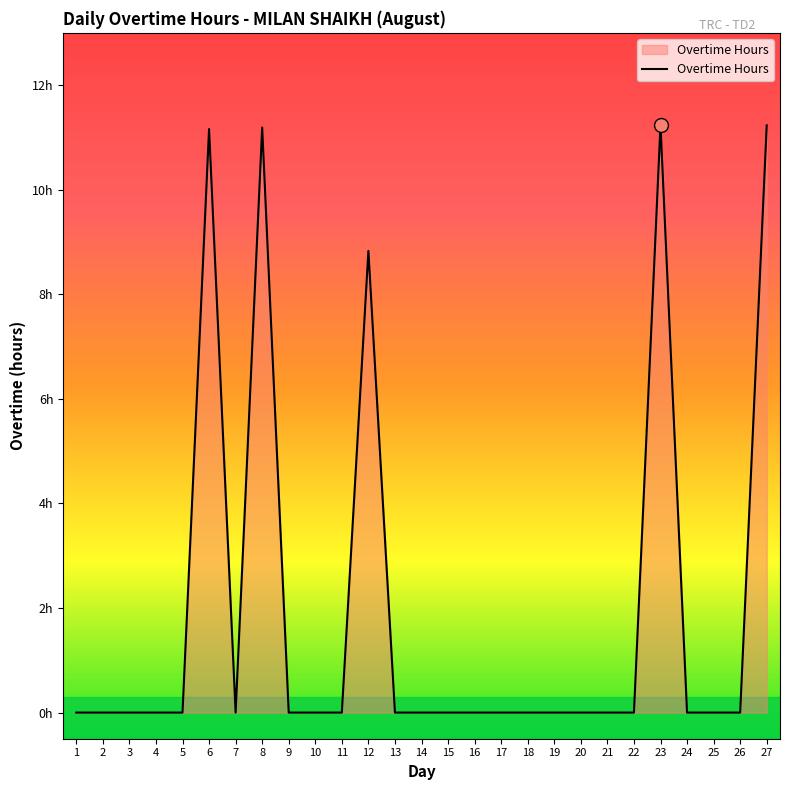

Does the chart display data point markers on the line(s)?

No